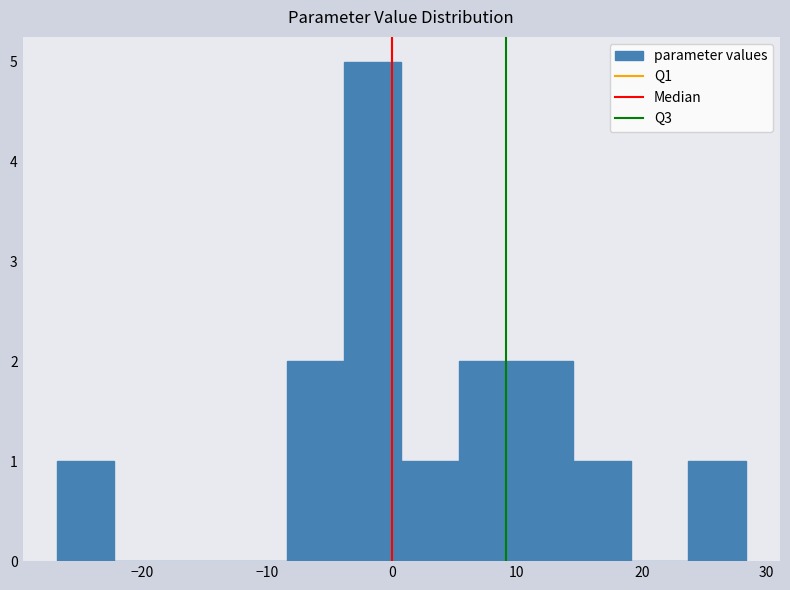

Reading left to right, transcribe this chart: for each bar, give the range it covers on the x-axis and its height. Neither the bar edges nor the heights are printed on the chart, so give them approximately, as read against the axes.

-27 to -22: 1
-22 to -18: 0
-18 to -13: 0
-13 to -8: 0
-8 to -4: 2
-4 to 1: 5
1 to 5: 1
5 to 10: 2
10 to 15: 2
15 to 19: 1
19 to 24: 0
24 to 28: 1